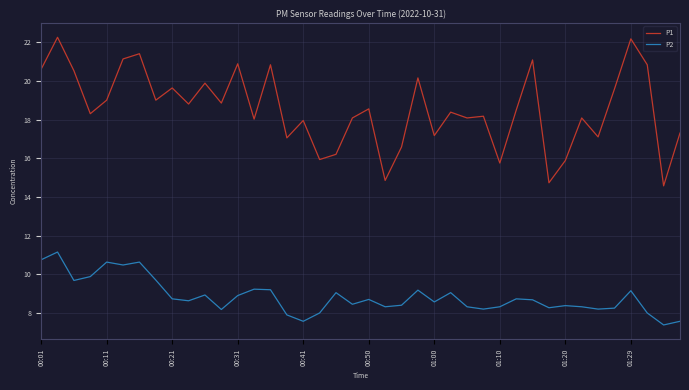

List the series in order of their peak value, lowest first.

P2, P1